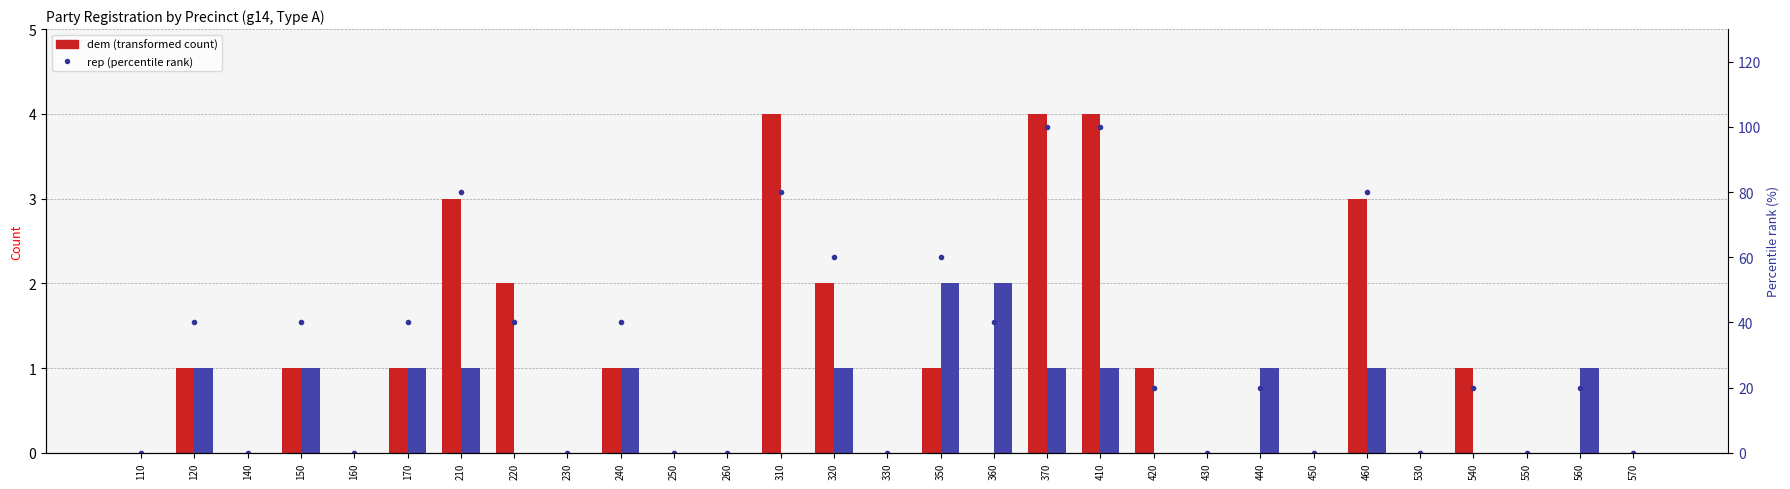

What is the total value across all series at 540?

21